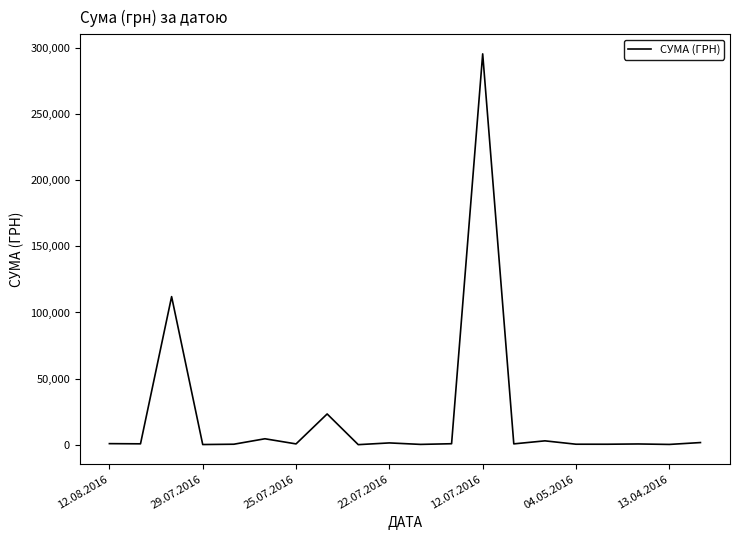

What is the difference between the maximum and minimum values?

295627.4